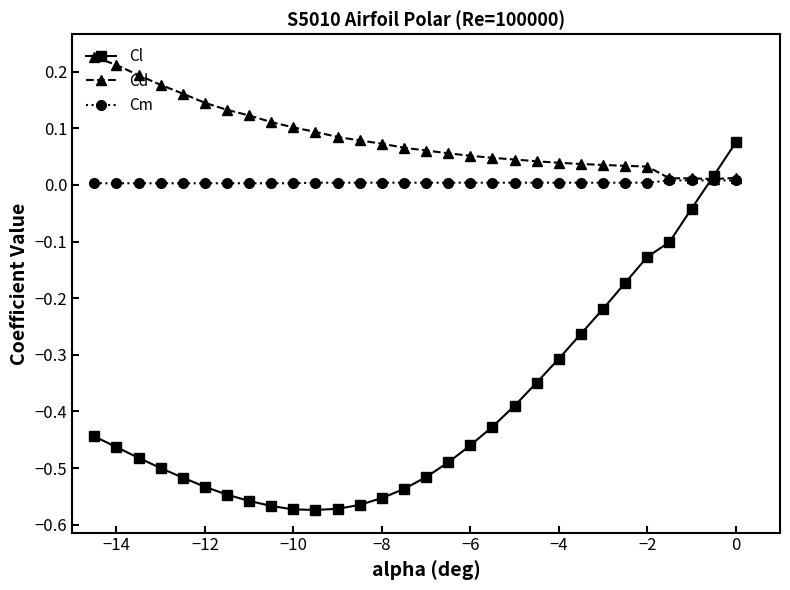

Which series has the widest spread of values?

Cl